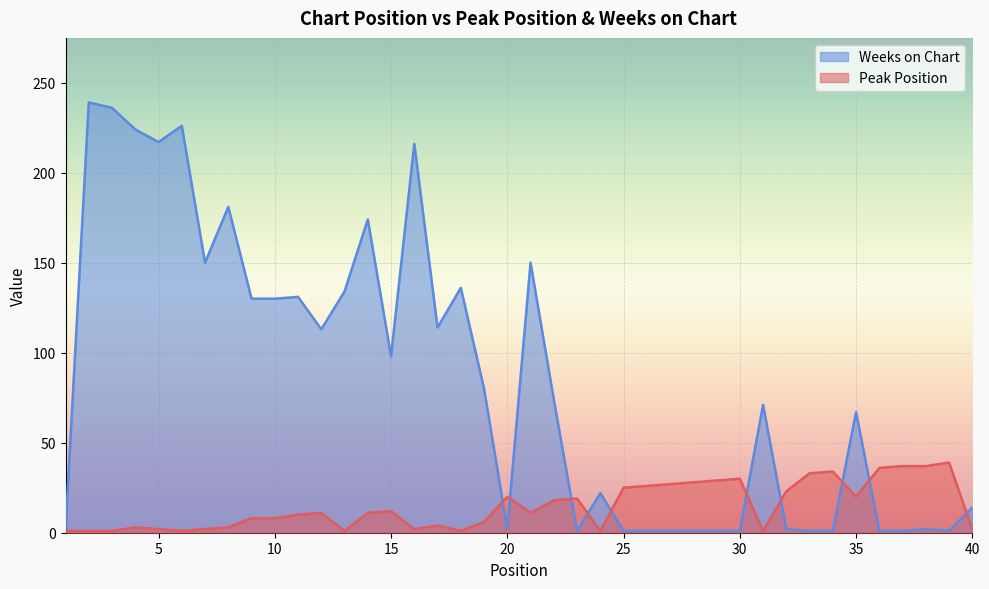

How many data points in Weeks on Chart are less than 74?

20